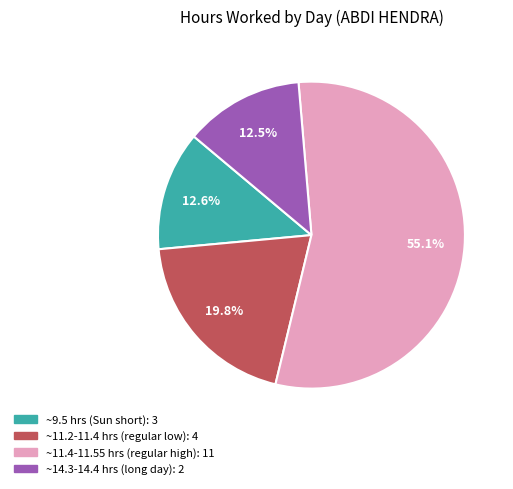

Is there any slice that represents more than half of the pie?

Yes